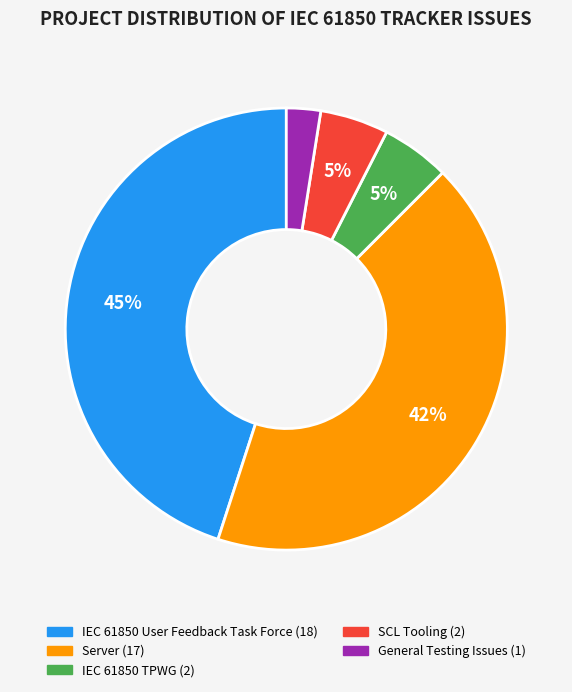

Which slice is the largest?

IEC 61850 User Feedback Task Force